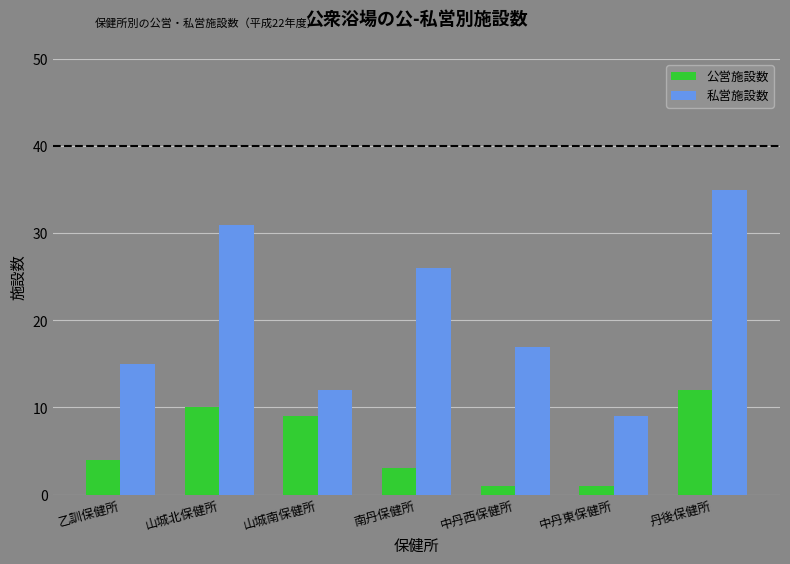

Where is 私営施設数 nearest to the value 22?

南丹保健所